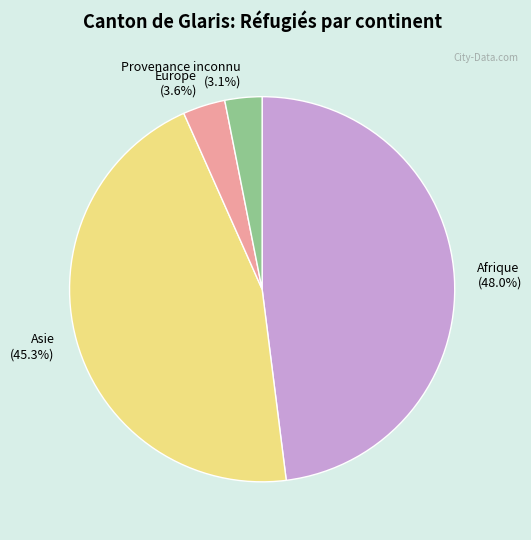

What percentage is the Europe slice, to the nearest percent?

4%